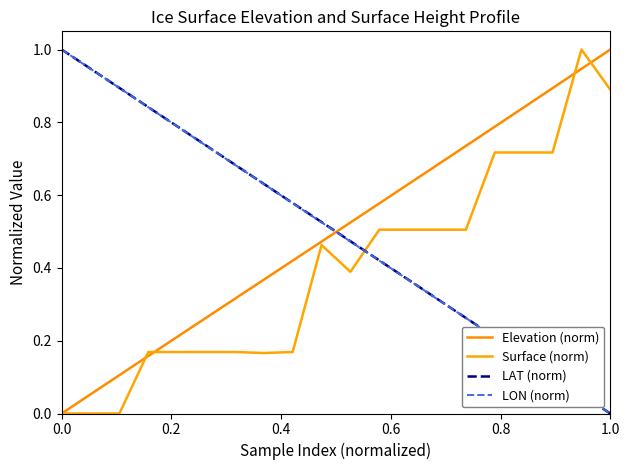

What are all the series names shown in the legend?

Elevation (norm), Surface (norm), LAT (norm), LON (norm)